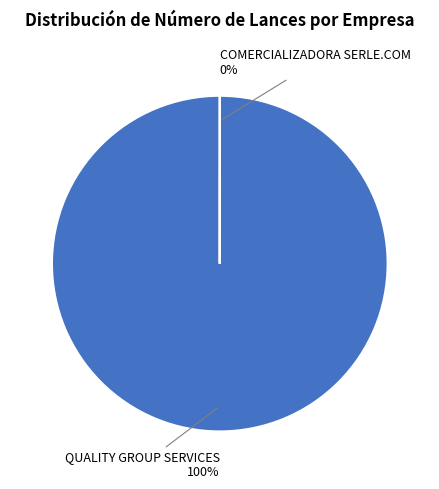

True or false: QUALITY GROUP SERVICES accounts for 100% of the total.

True